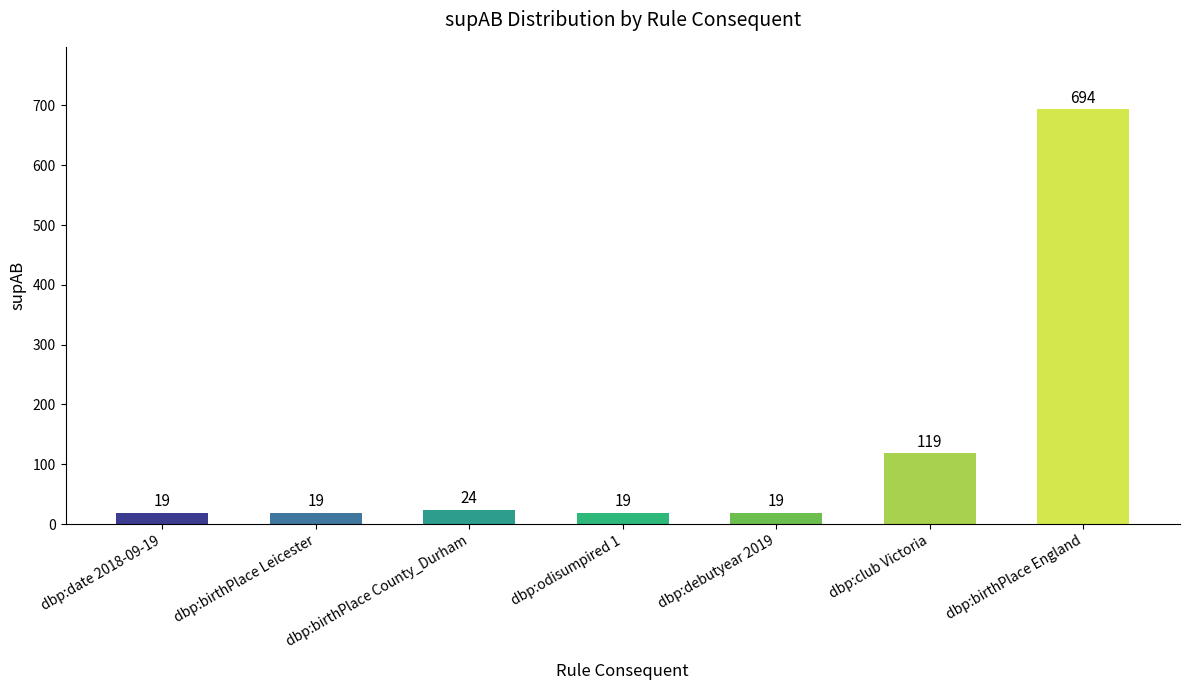

True or false: the data shows 19 at dbp:odisumpired 1.

True